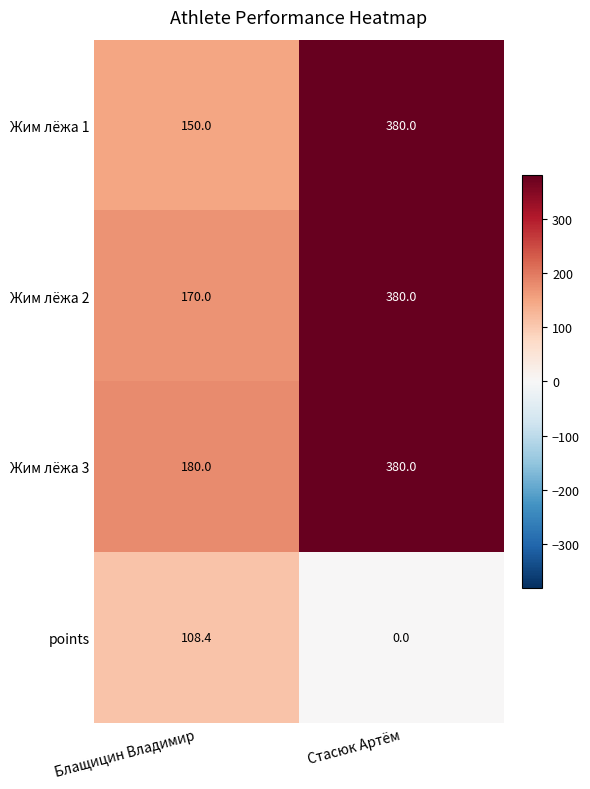

How many values in the points series are below 108?

1